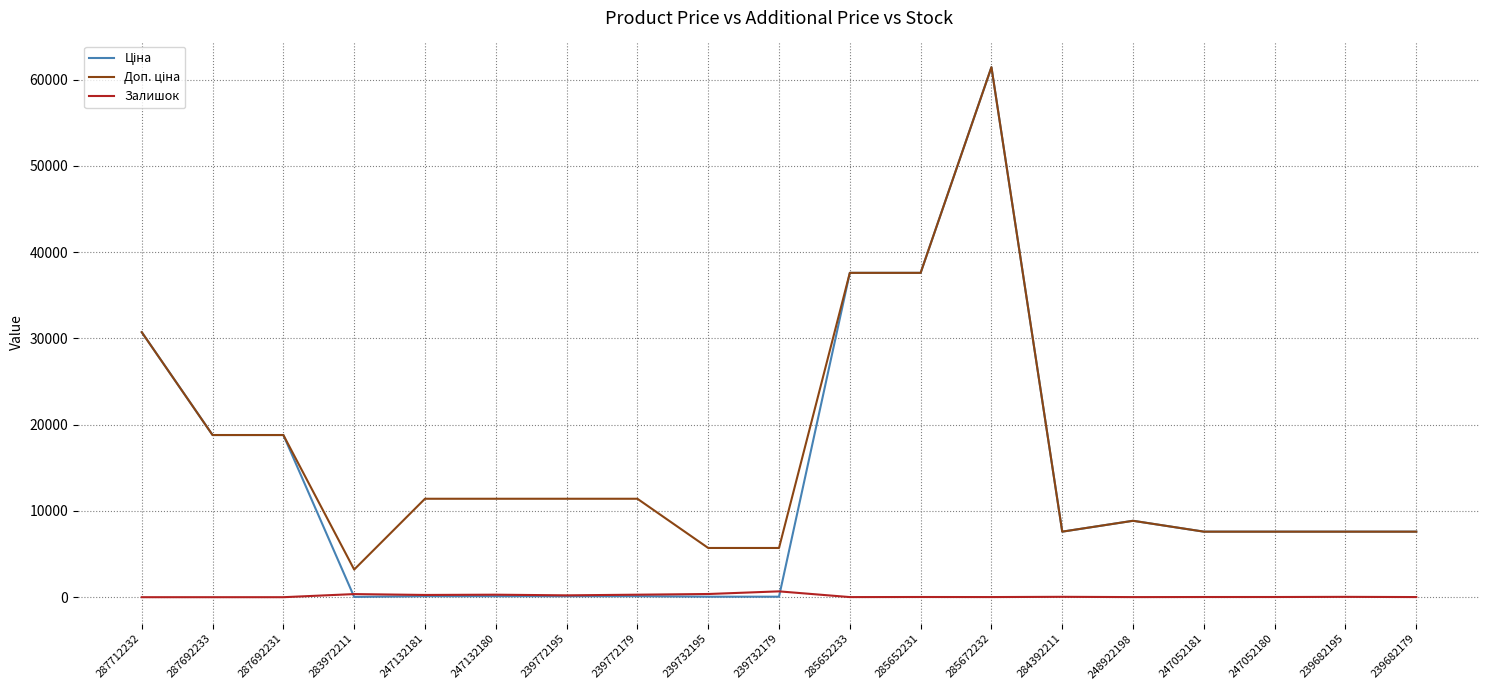

What is the maximum value shown in the chart?

61434.3